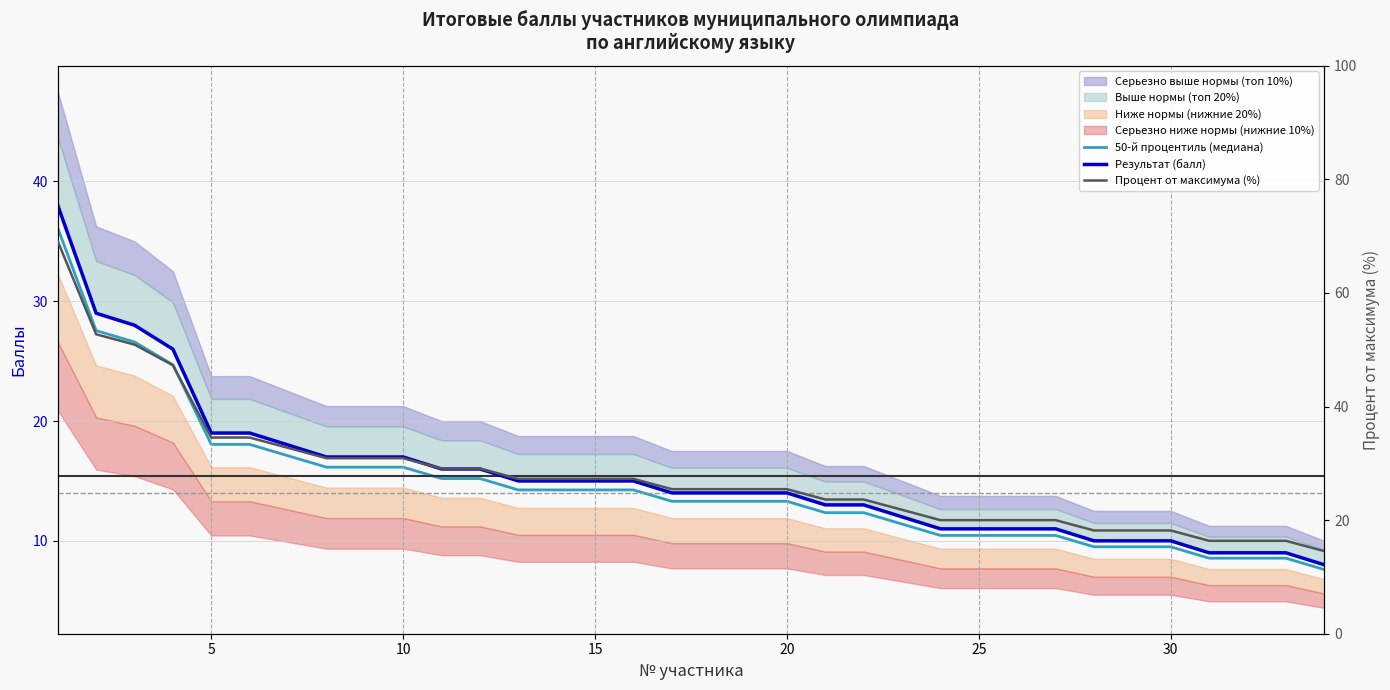

What is the value of the 50-й процентиль (медиана) point at the 14th from the left?

14.2